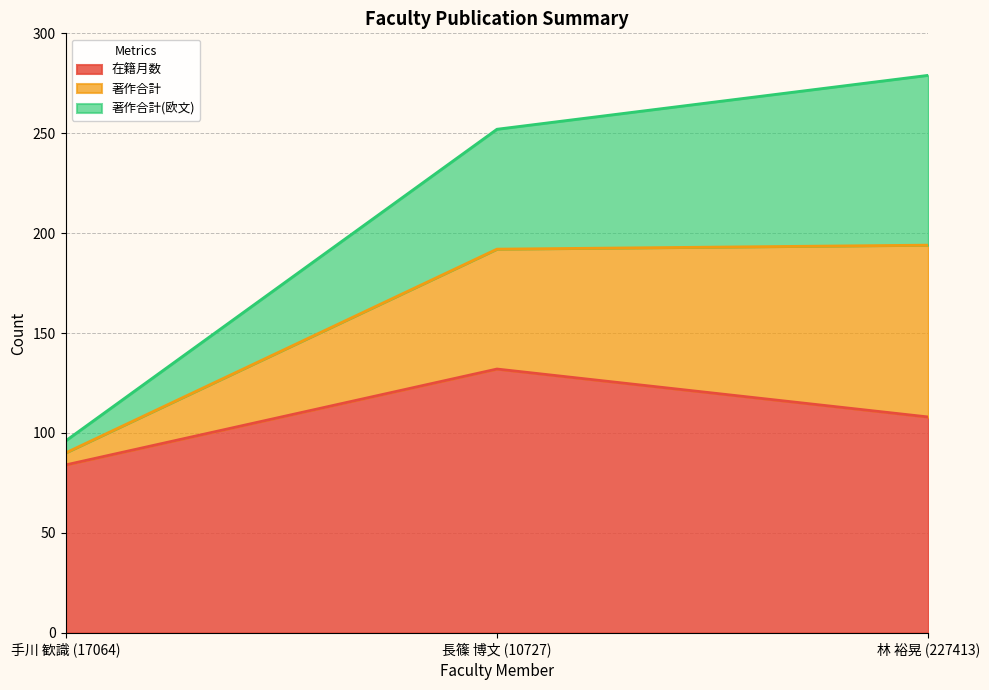

List the labels in order of 在籍月数 value, largest first.

長篠 博文 (10727), 林 裕晃 (227413), 手川 歓識 (17064)